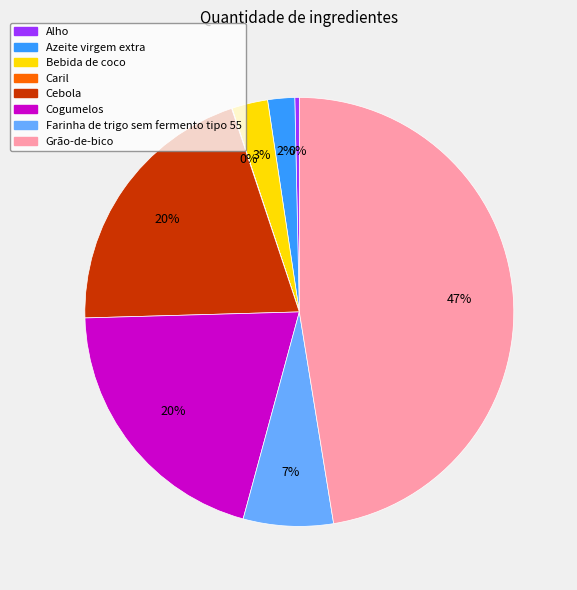

Does any single category account for the majority?

No